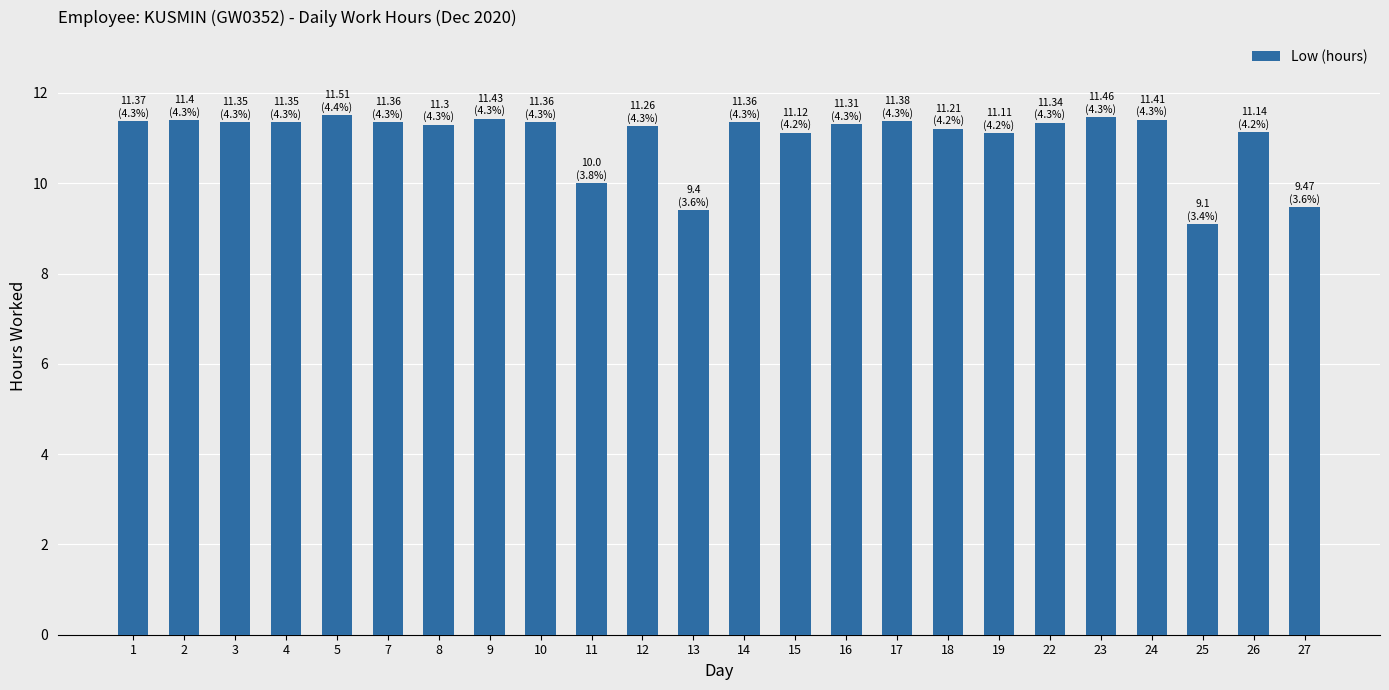

What is the greatest value displayed?

11.5